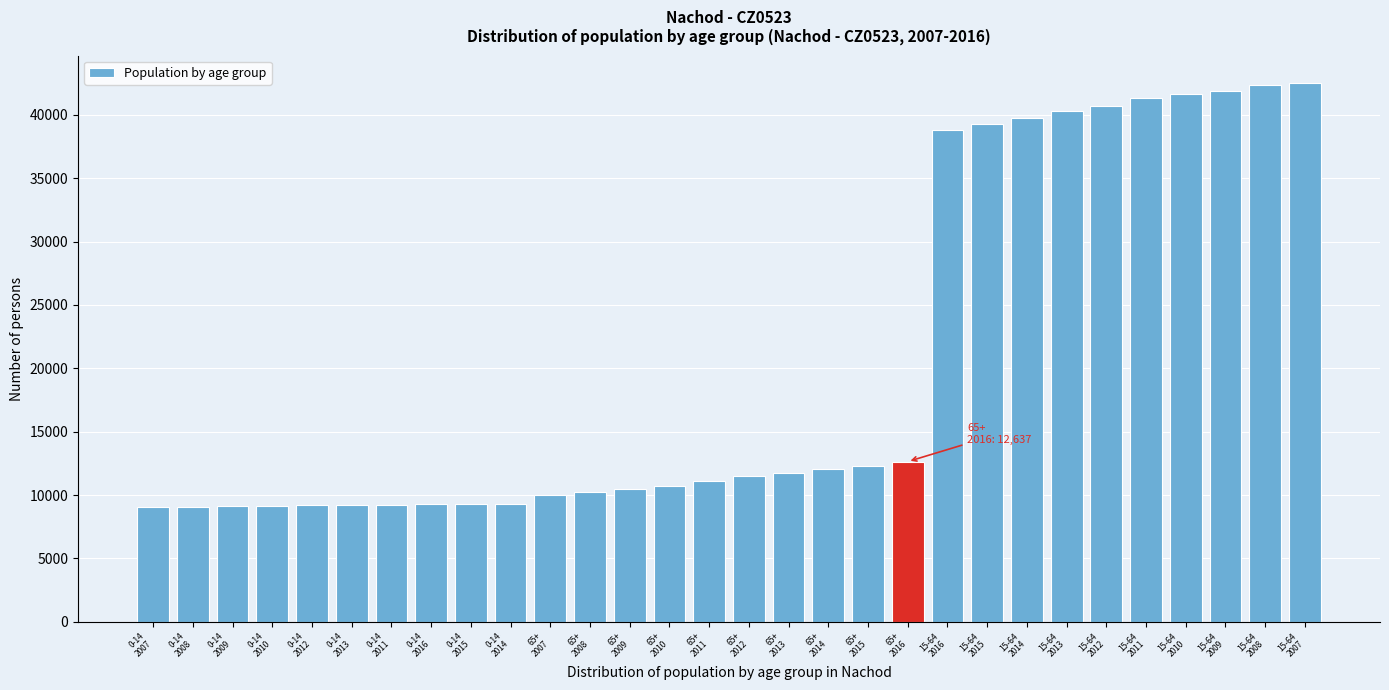

What is the greatest value displayed?

42553